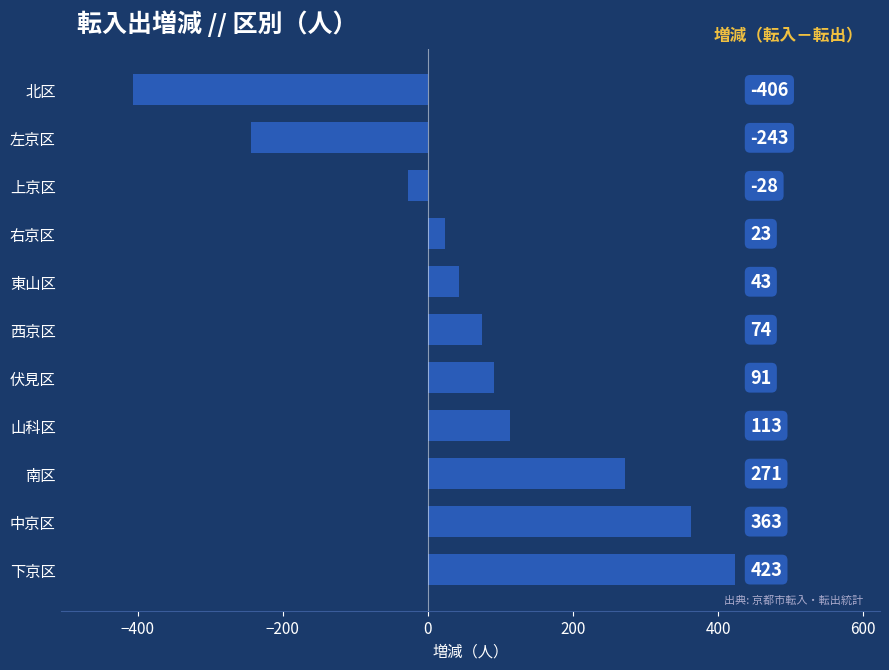

What is the change in value from 東山区 to 右京区?

-20